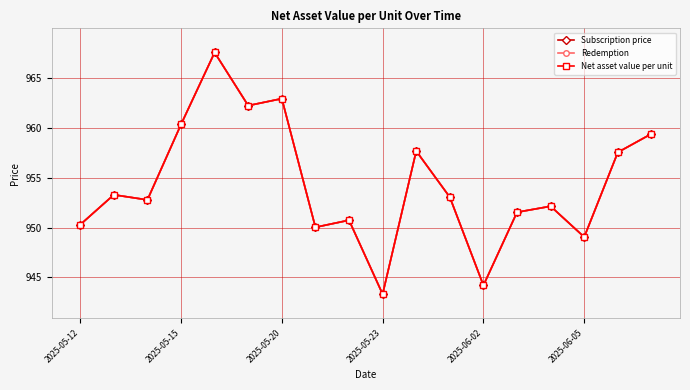

Is this an area chart (filled region under the line)?

No